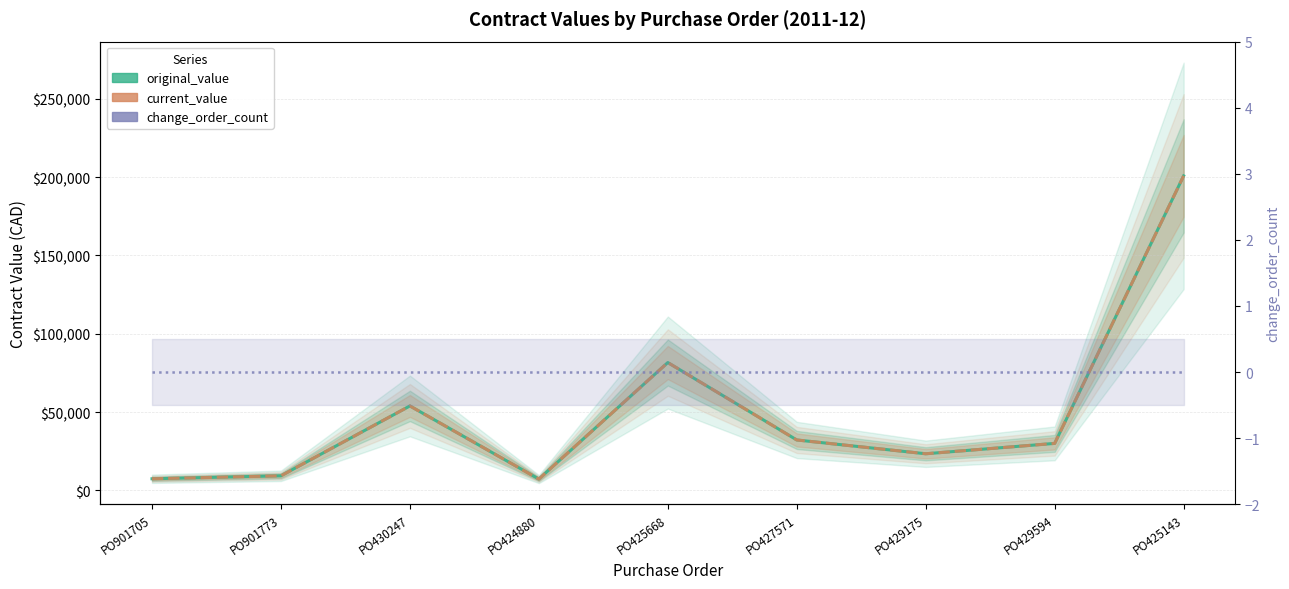

Which series has the largest total across all categories?

original_value